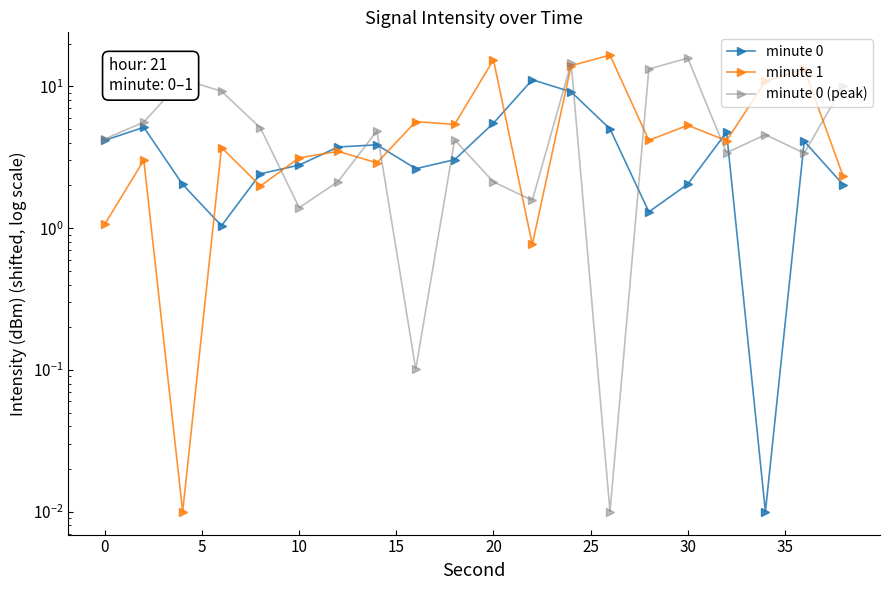

At how many categories does at least one series exceed 11?

8